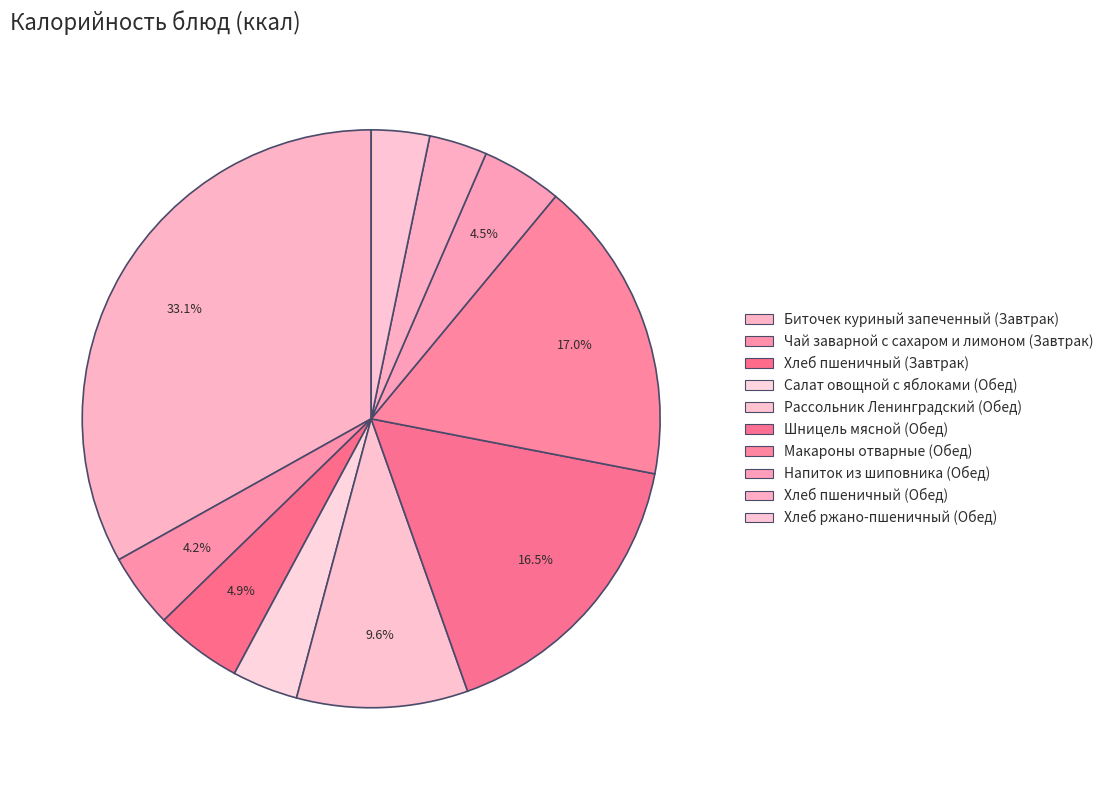

To the nearest percent, what percentage of the pie is Напиток из шиповника (Обед)?

5%